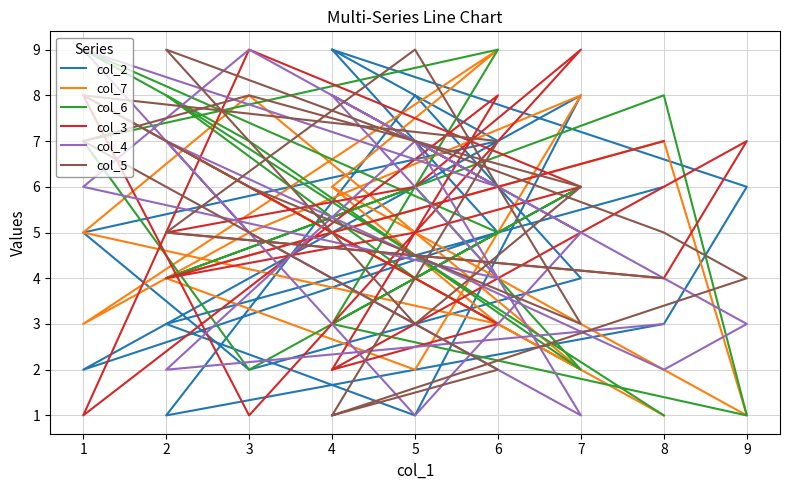

How many lines are shown in the chart?

6